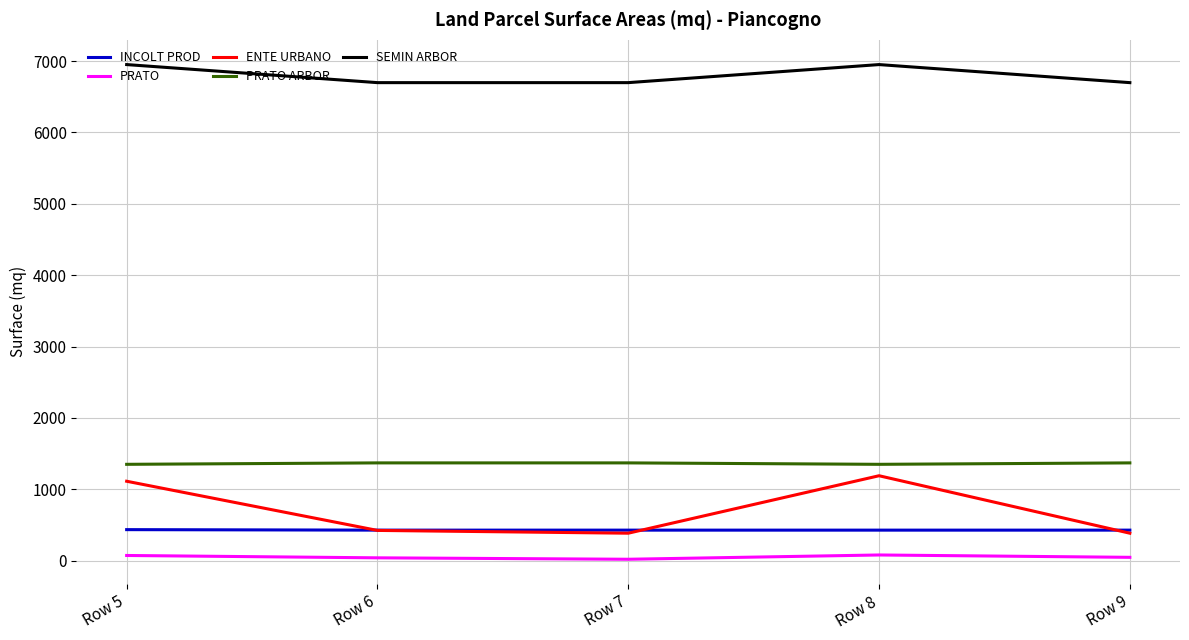

True or false: ENTE URBANO and PRATO intersect in this chart.

False